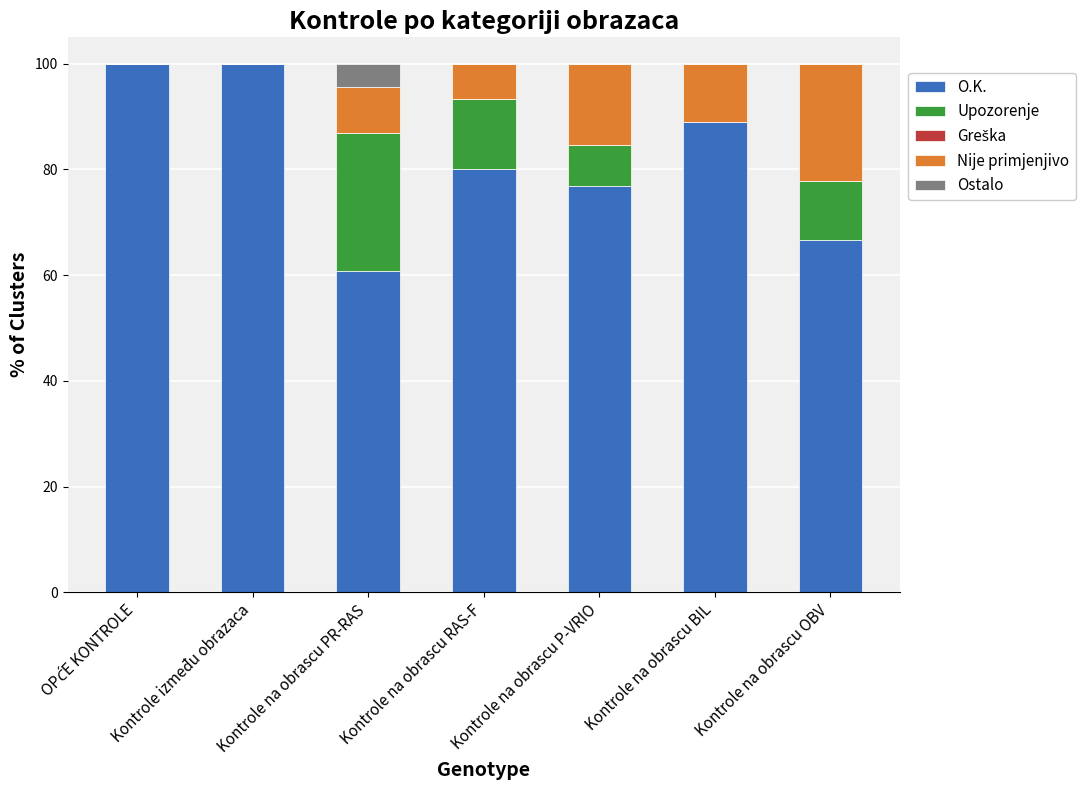

What is the highest value of the O.K. series?

100.0